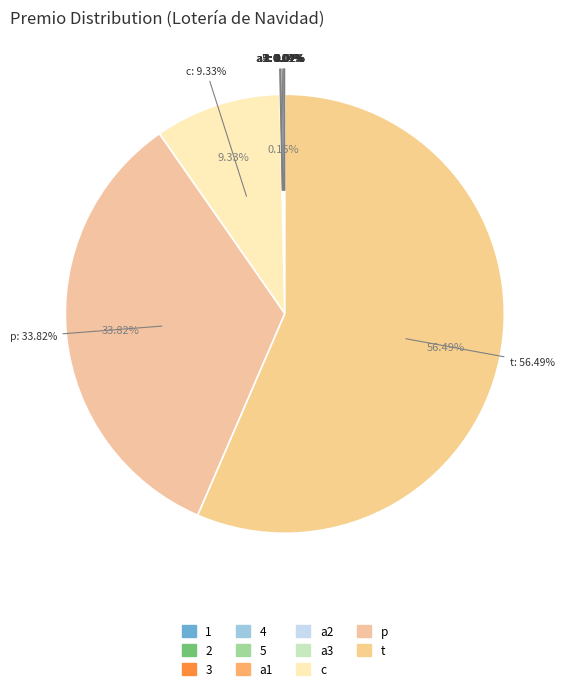

Which slice is the largest?

t